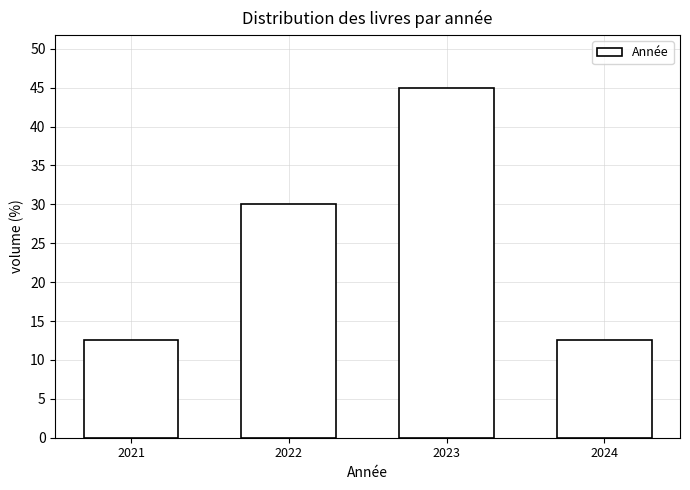

Reading left to right, what are all the values shown in this chart?

12.5	30.0	45.0	12.5